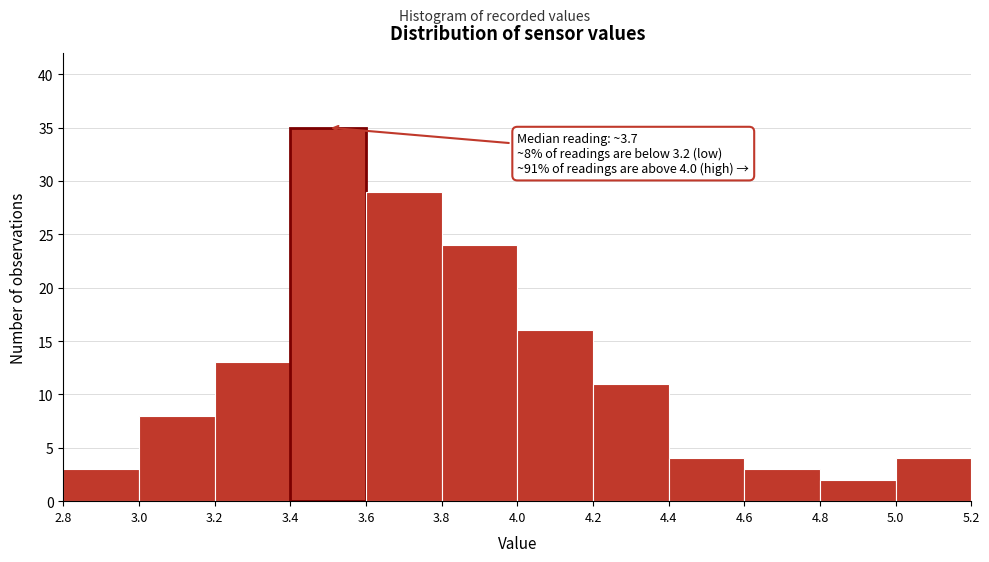

Over which range of the x-axis is the bar tallest?

3.4 to 3.6